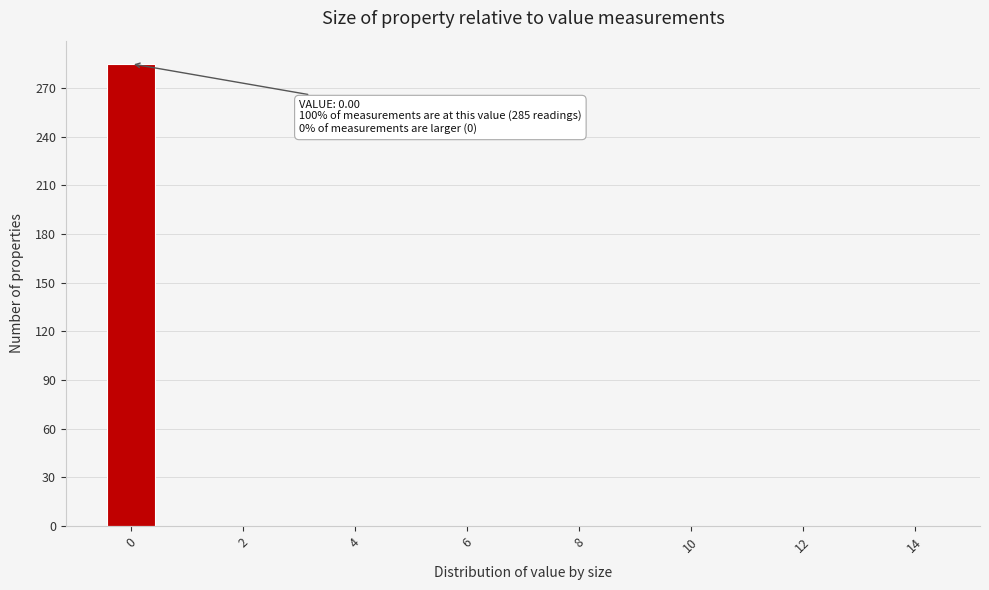

Over which range of the x-axis is the bar tallest?

-0.5 to 0.5